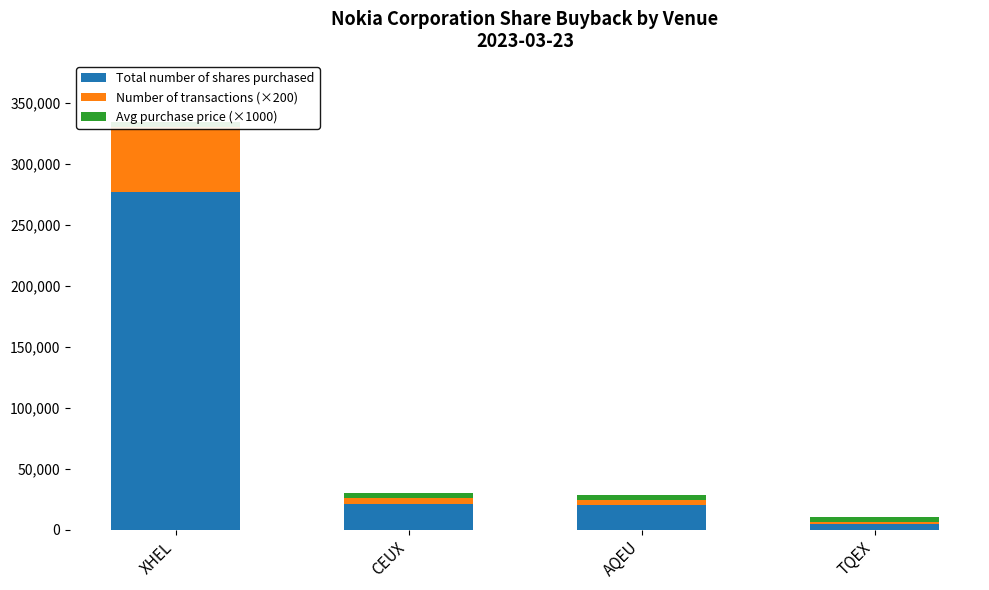

True or false: Number of transactions (×200) has a value of 3800.0 at AQEU.

True